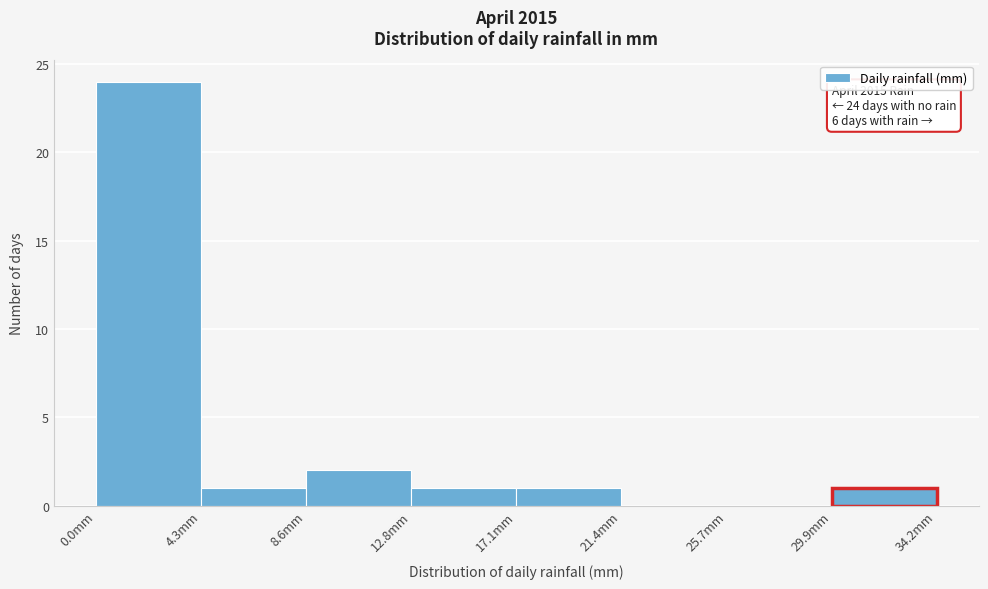

Over which range of the x-axis is the bar tallest?

0.0 to 4.5